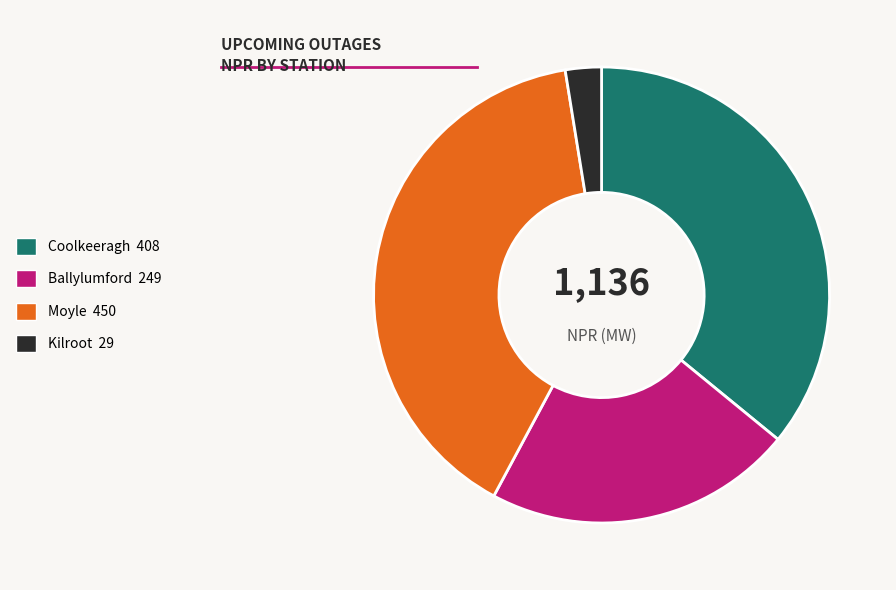

What is the largest slice in the pie chart?

Moyle